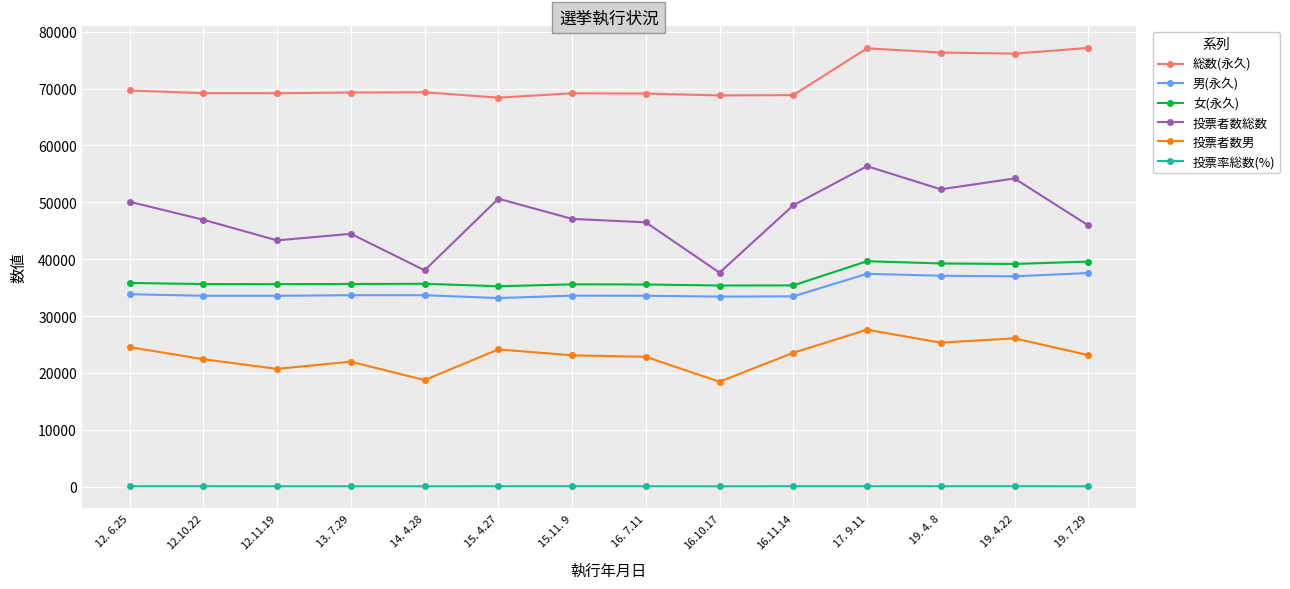

At which category is the sum across all series the highest?

17. 9.11